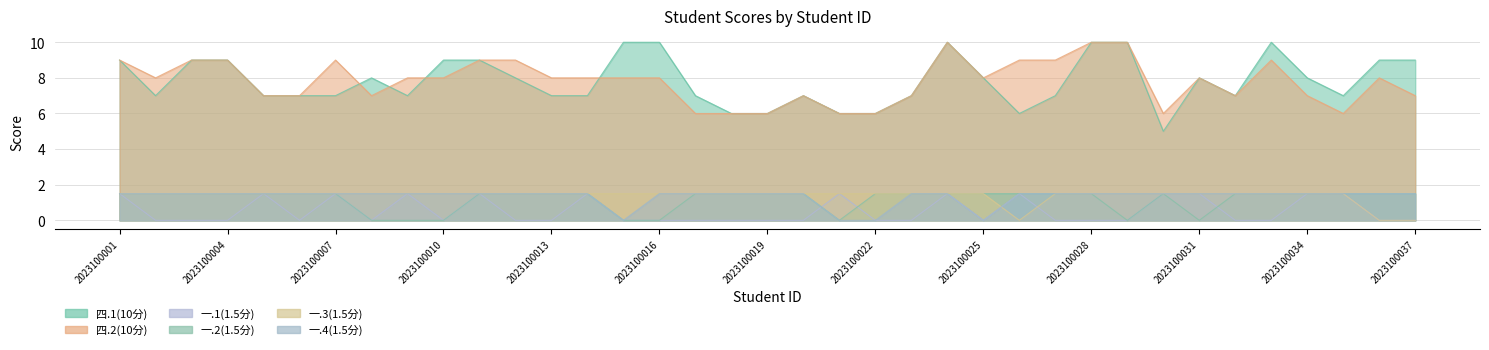

What is the greatest value displayed?

10.0